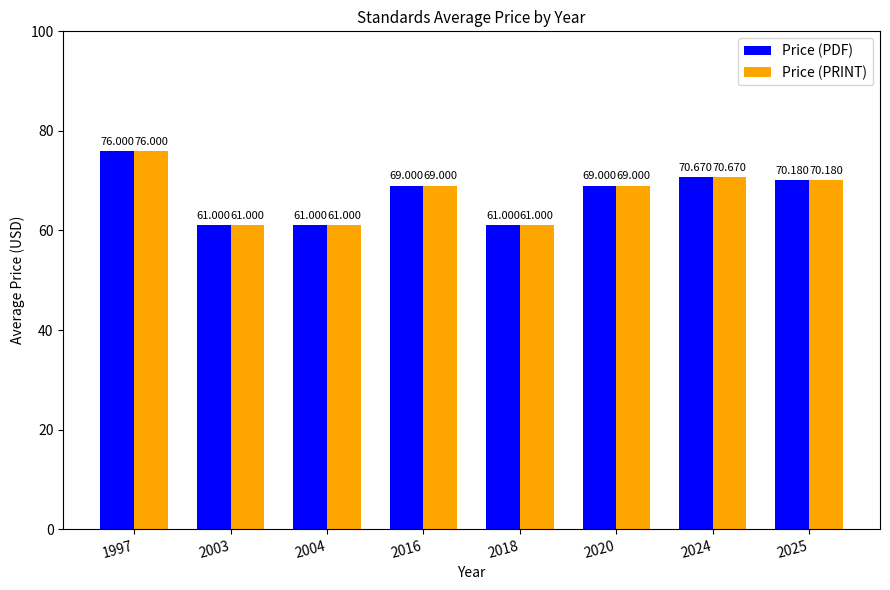

At which label is Price (PRINT) closest to 68?

2016